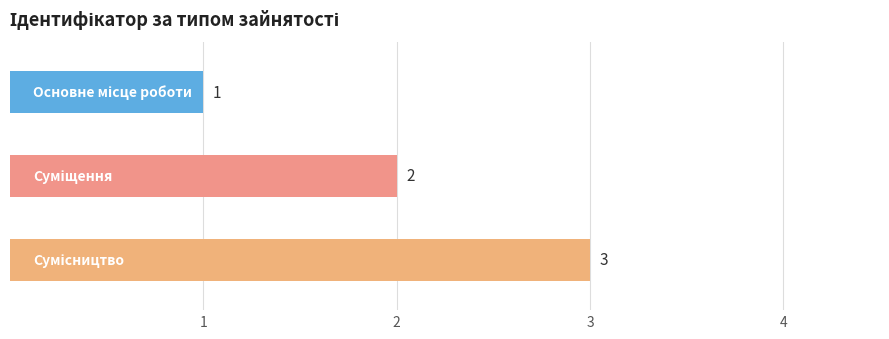

What is the smallest value displayed?

1